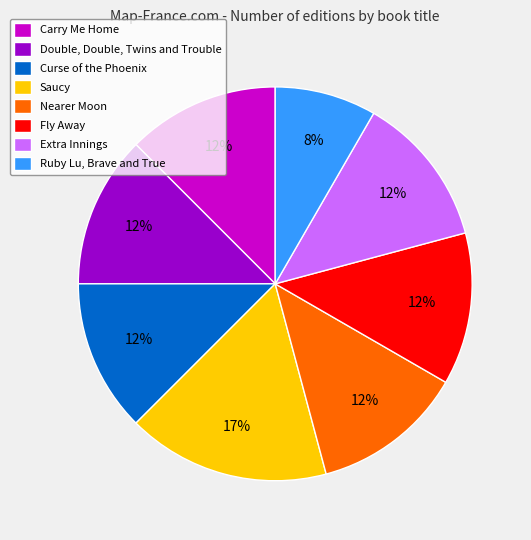

Which slice is the largest?

Saucy